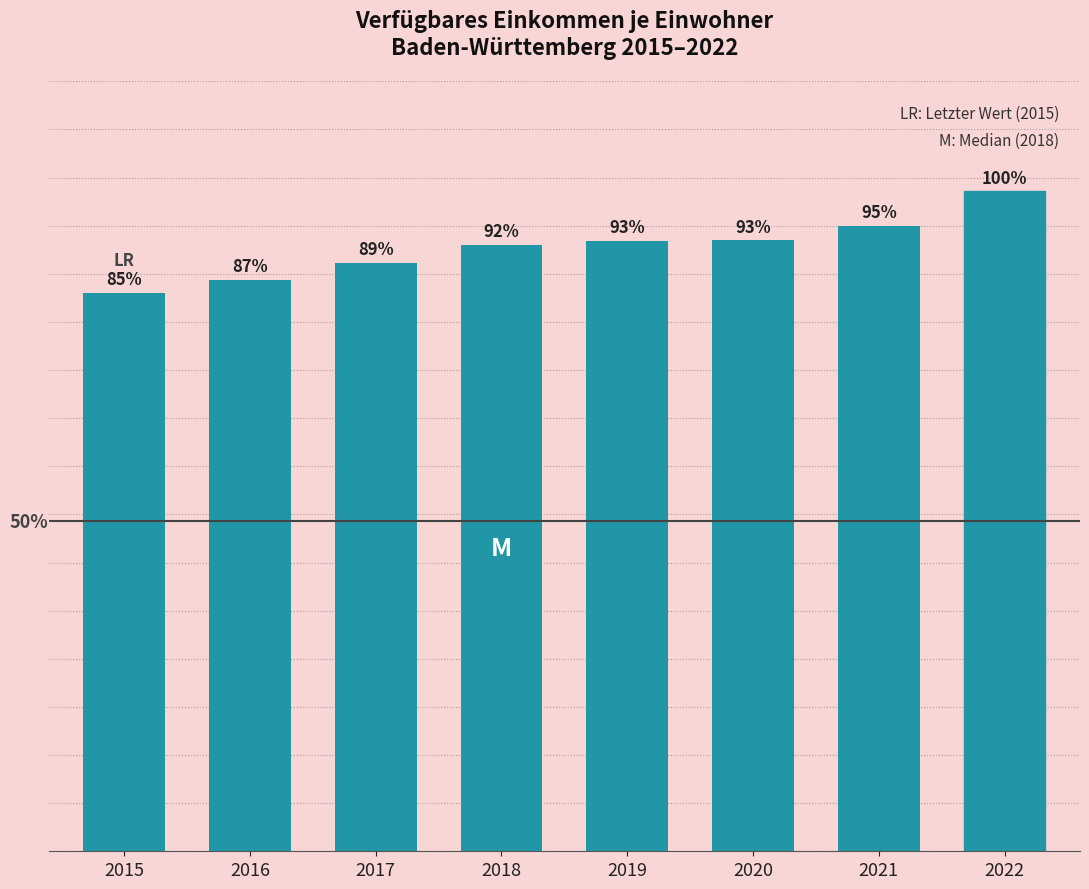

Which category has the highest value across all series?

2022